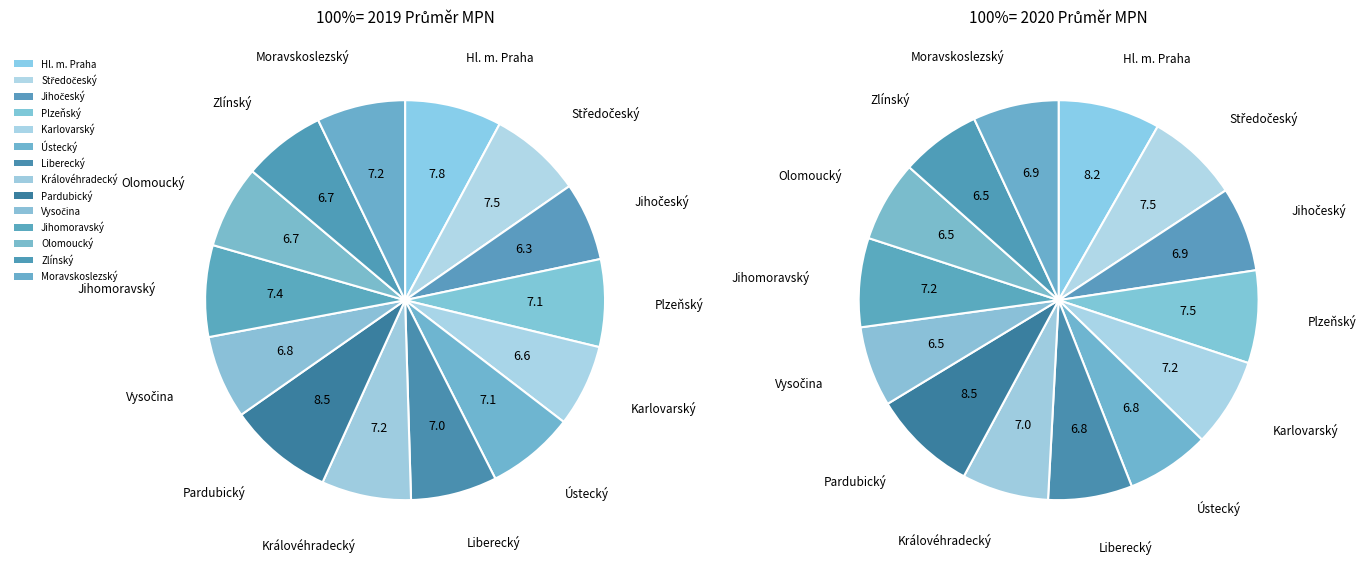

To the nearest percent, what is the average slice percentage?

7%